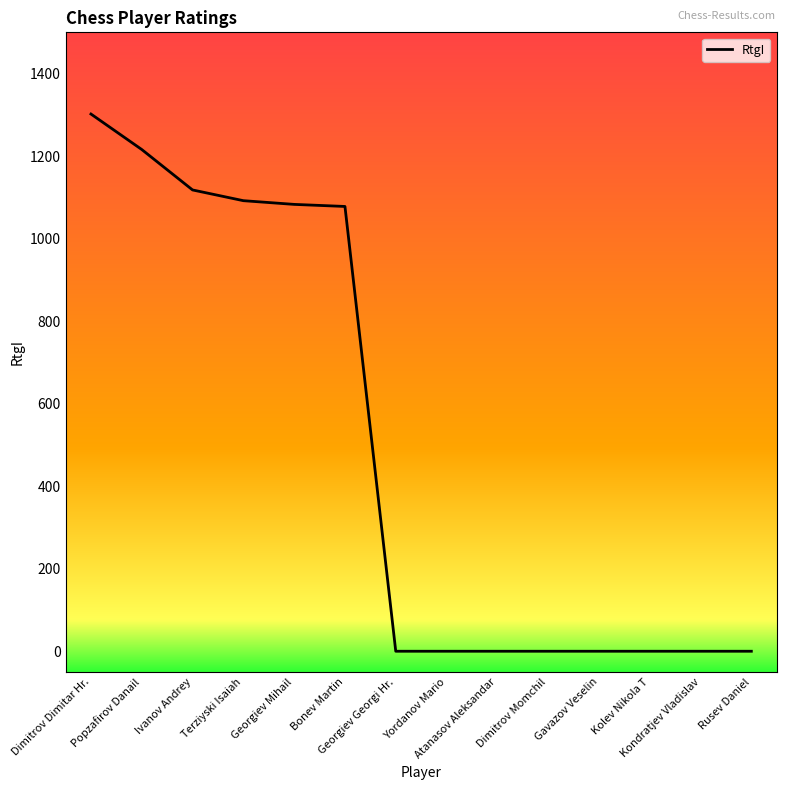

What is the change in value from Terziyski Isaiah to Gavazov Veselin?

-1092